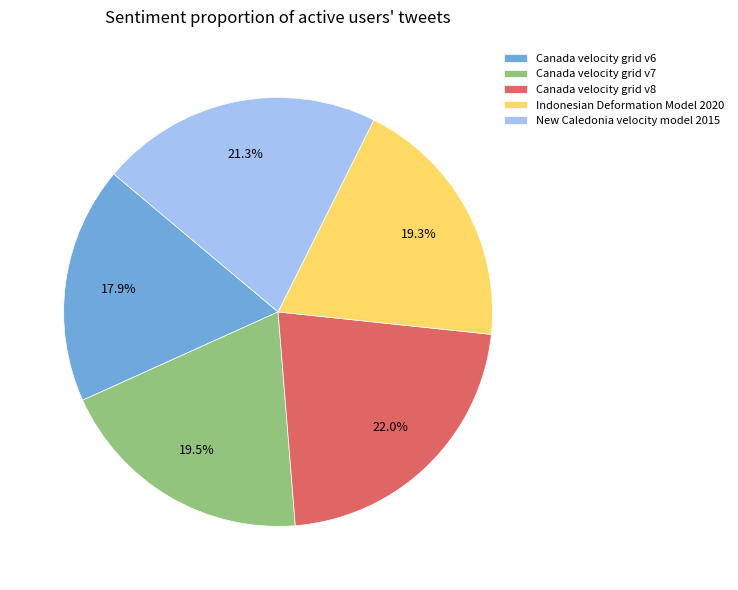

How many segments does this pie chart have?

5